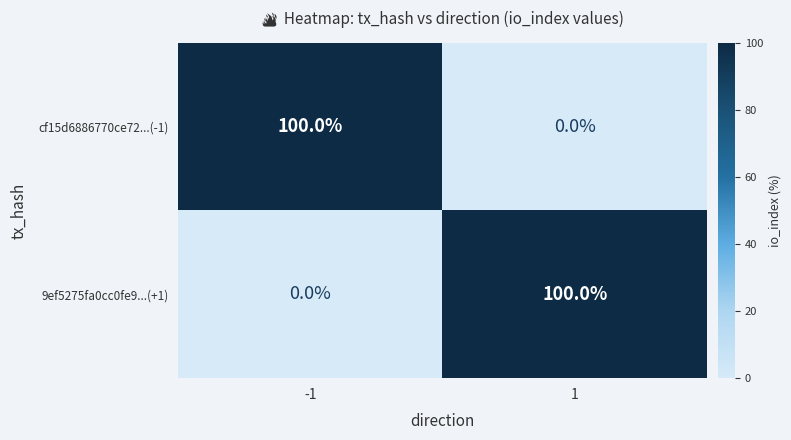

How many series are shown in this chart?

2